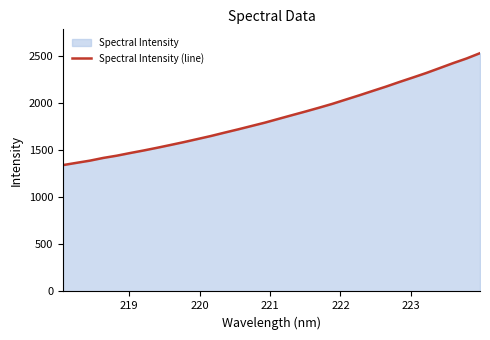

What is the minimum value shown in the chart?

1342.8